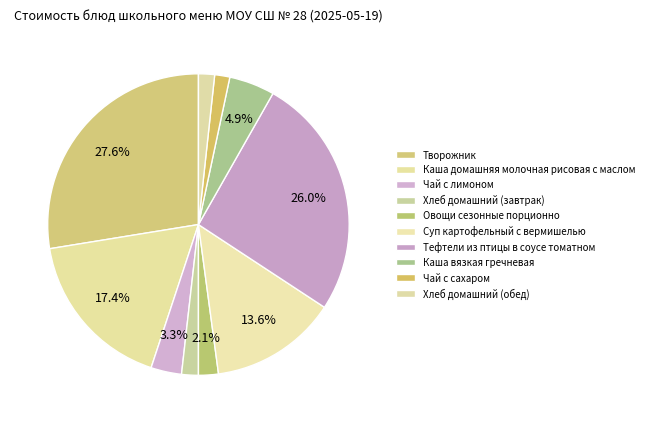

How much of the chart is everything except Каша вязкая гречневая?

95.1%